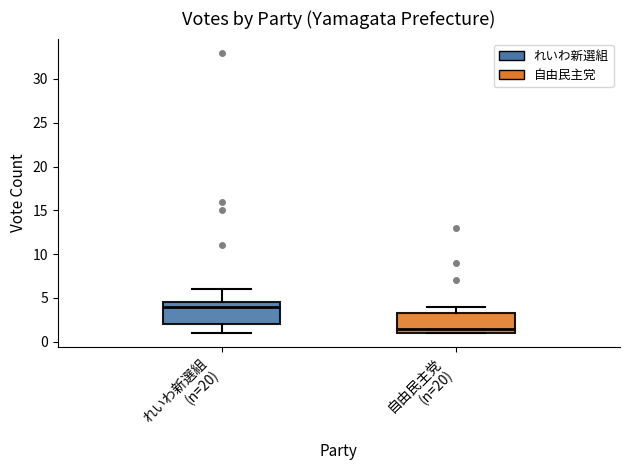

Reading left to right, transcribe this box plot: for each box, give where its median line is, the range the box spans, and where its two whiskers end, as read against the y-axis. The values are not printed on the chart, so give them approximately, as read against the axis.

れいわ新選組 (n=20): median 4.0, box 2.0 to 4.5, whiskers 1.0 to 6.0
自由民主党 (n=20): median 1.5, box 1.0 to 3.5, whiskers 1.0 to 4.0